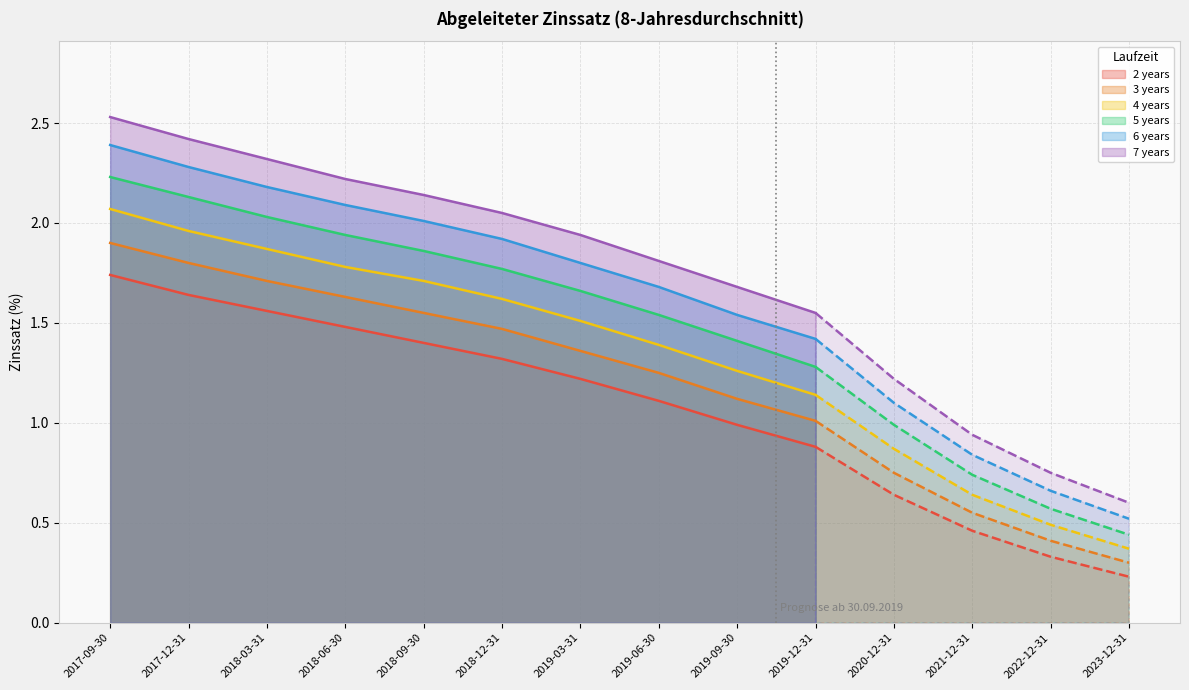

Is the value of 2 years at 2018-09-30 greater than the value of 3 years at 2017-12-31?

No